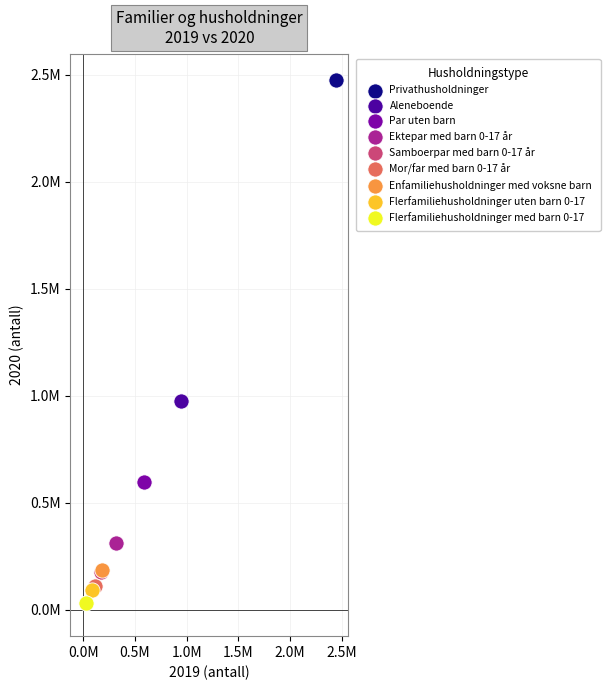

What are all the series names shown in the legend?

Privathusholdninger, Aleneboende, Par uten barn, Ektepar med barn 0-17 år, Samboerpar med barn 0-17 år, Mor/far med barn 0-17 år, Enfamiliehusholdninger med voksne barn, Flerfamiliehusholdninger uten barn 0-17, Flerfamiliehusholdninger med barn 0-17